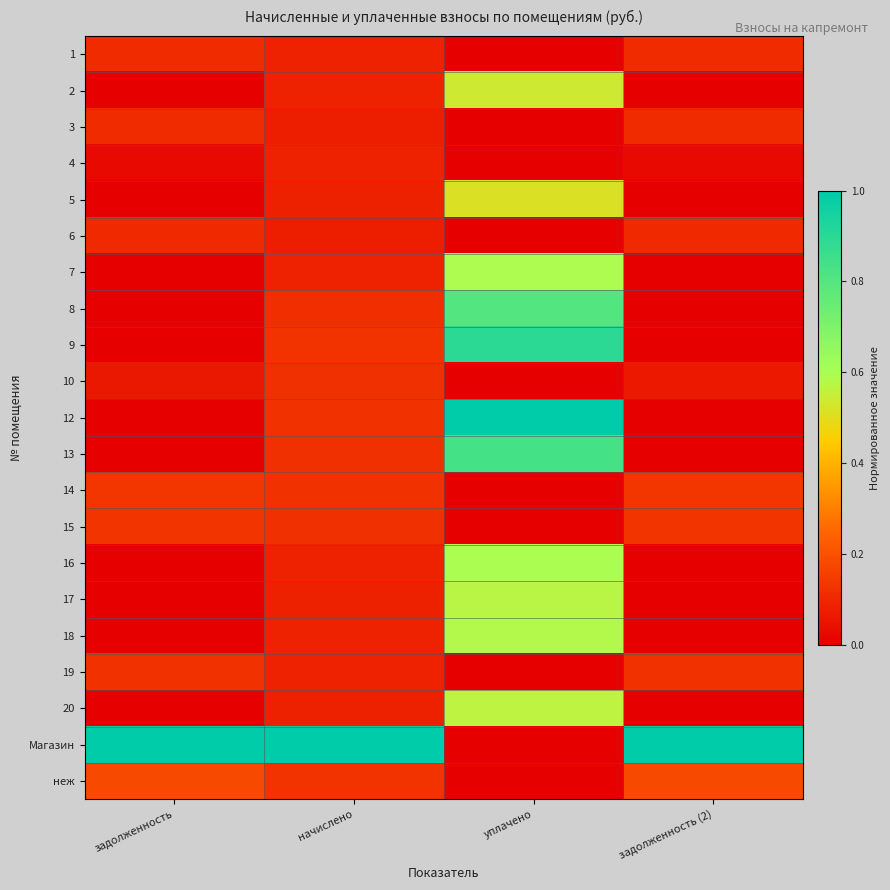

Reading left to right, what are all the values shown in this chart?

1: задолженность=0.1	начислено=0.1	уплачено=0.0	задолженность (2)=0.1
2: задолженность=0.0	начислено=0.1	уплачено=0.5	задолженность (2)=0.0
3: задолженность=0.1	начислено=0.1	уплачено=0.0	задолженность (2)=0.1
4: задолженность=0.0	начислено=0.1	уплачено=0.0	задолженность (2)=0.0
5: задолженность=0.0	начислено=0.1	уплачено=0.5	задолженность (2)=0.0
6: задолженность=0.1	начислено=0.1	уплачено=0.0	задолженность (2)=0.1
7: задолженность=0.0	начислено=0.1	уплачено=0.6	задолженность (2)=0.0
8: задолженность=0.0	начислено=0.1	уплачено=0.8	задолженность (2)=0.0
9: задолженность=0.0	начислено=0.1	уплачено=0.9	задолженность (2)=0.0
10: задолженность=0.1	начислено=0.1	уплачено=0.0	задолженность (2)=0.1
12: задолженность=0.0	начислено=0.1	уплачено=1.0	задолженность (2)=0.0
13: задолженность=0.0	начислено=0.1	уплачено=0.8	задолженность (2)=0.0
14: задолженность=0.1	начислено=0.1	уплачено=0.0	задолженность (2)=0.1
15: задолженность=0.1	начислено=0.1	уплачено=0.0	задолженность (2)=0.1
16: задолженность=0.0	начислено=0.1	уплачено=0.6	задолженность (2)=0.0
17: задолженность=0.0	начислено=0.1	уплачено=0.6	задолженность (2)=0.0
18: задолженность=0.0	начислено=0.1	уплачено=0.6	задолженность (2)=0.0
19: задолженность=0.1	начислено=0.1	уплачено=0.0	задолженность (2)=0.1
20: задолженность=0.0	начислено=0.1	уплачено=0.6	задолженность (2)=0.0
Магазин: задолженность=1.0	начислено=1.0	уплачено=0.0	задолженность (2)=1.0
неж: задолженность=0.2	начислено=0.1	уплачено=0.0	задолженность (2)=0.2